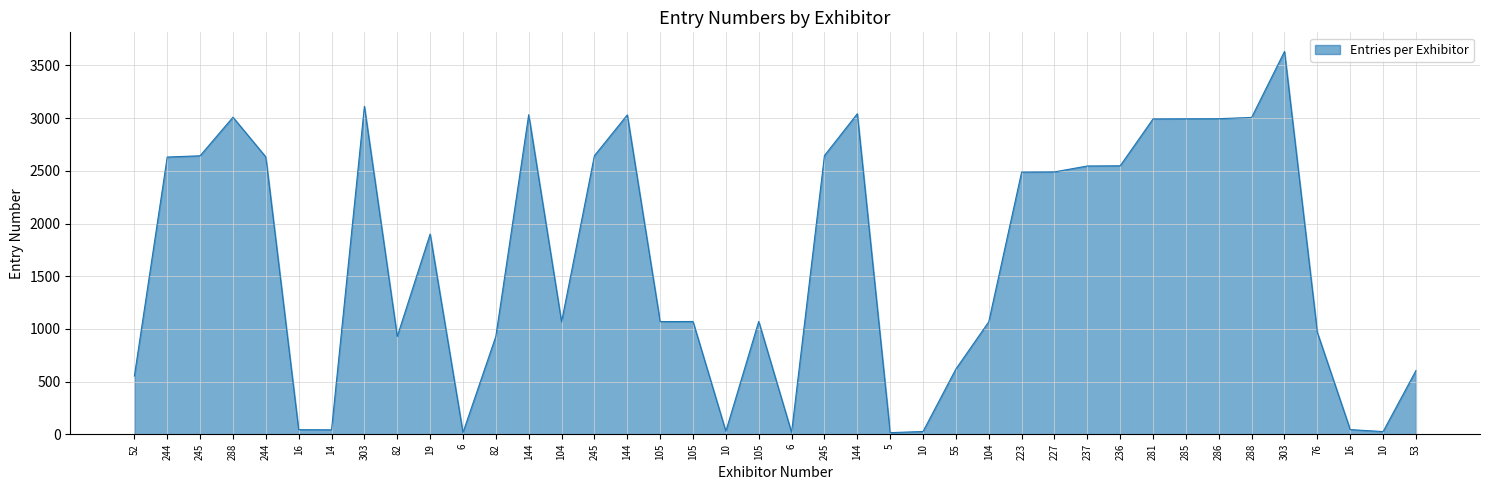

How many values are below 1900?

20